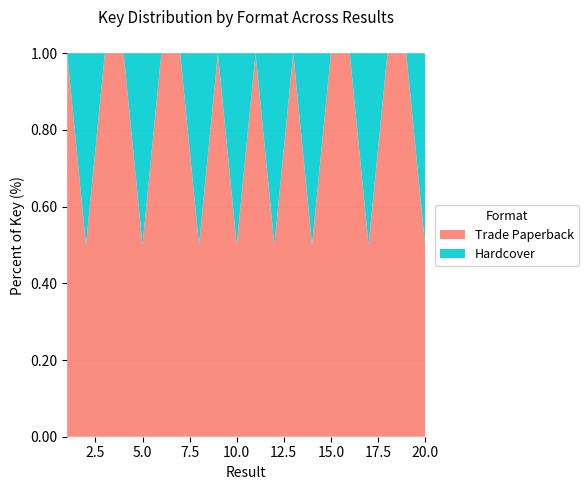

Reading left to right, extract all data points from this chart.

Trade Paperback: 215241291	202330038	222680264	216191822	216184430	216672895	213519498	208283007	222819119	188862954	222727569	178753685	210364497	204391389	225550378	222046634	189534464	221737156	221478532	185242001
Hardcover: 0	202330038	0	0	216184430	0	0	208283007	0	188862954	0	178753685	0	204391389	0	0	189534464	0	0	185242001